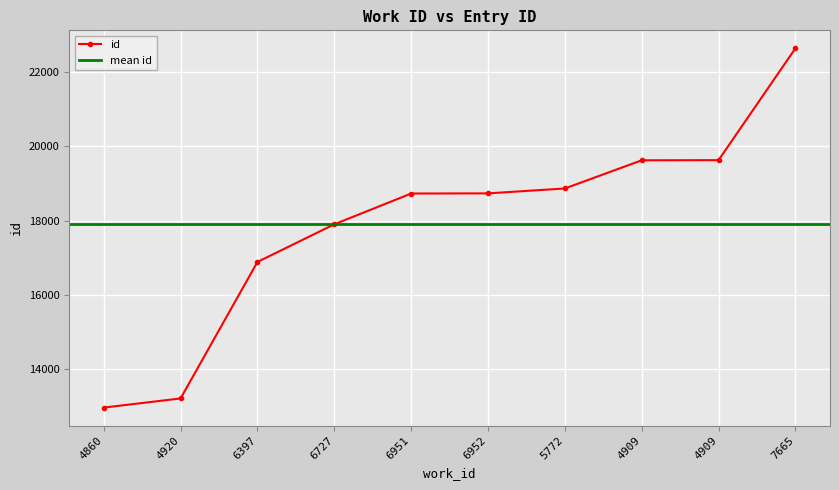

Rank the categories by value from lowest to highest.

4860, 4920, 6397, 6727, 6951, 6952, 5772, 4909, 4909, 7665